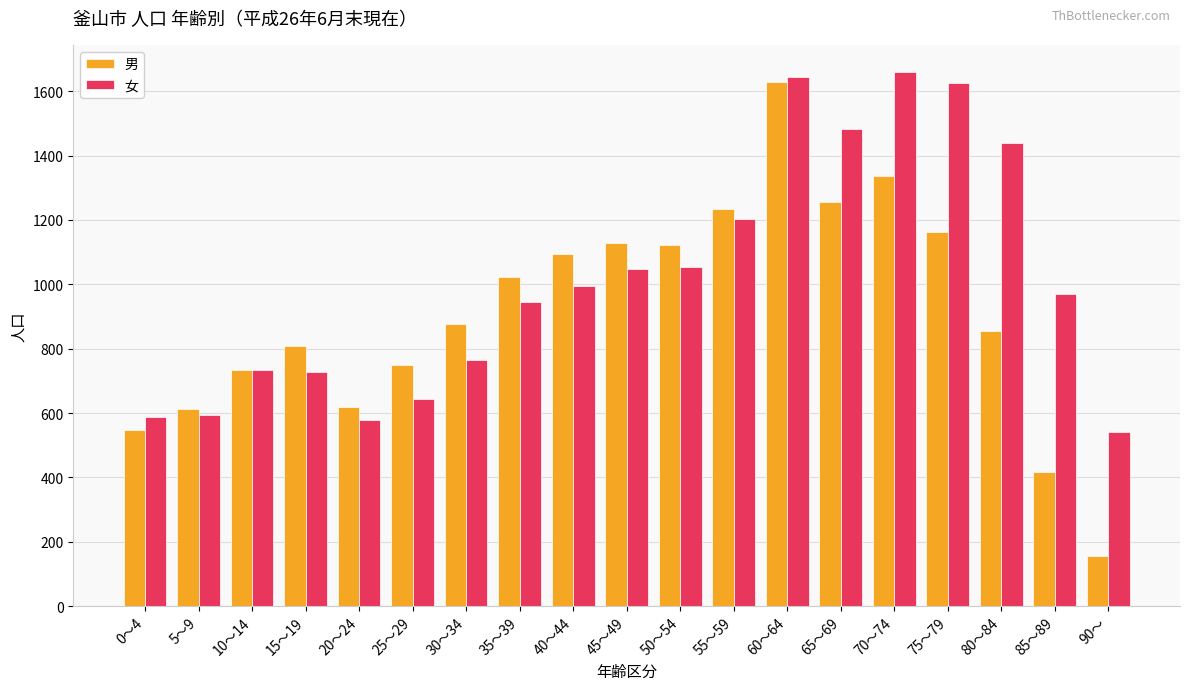

What is the approximate value of 男 at 80～84, to the nearest 50?

850